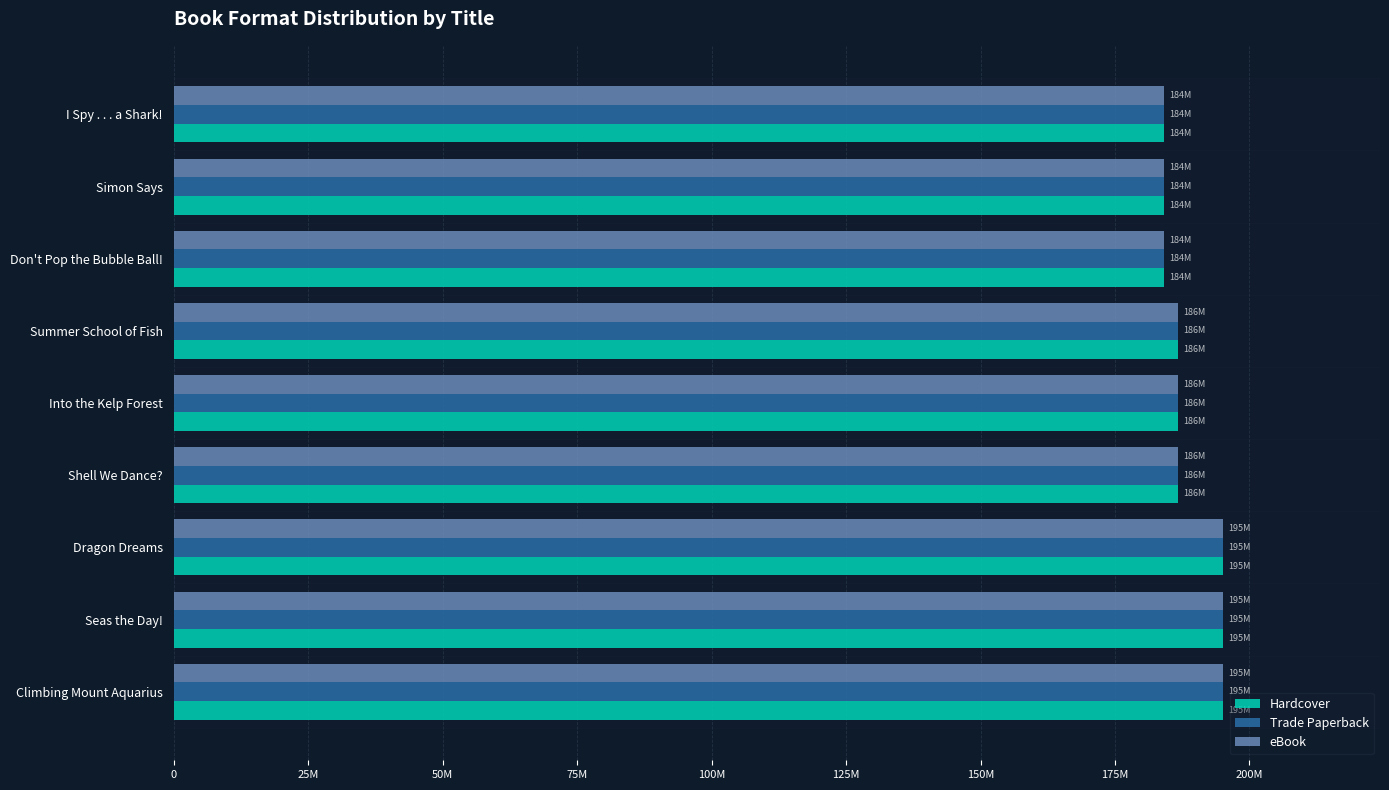

What is the sum of all eBook values?

1697917263